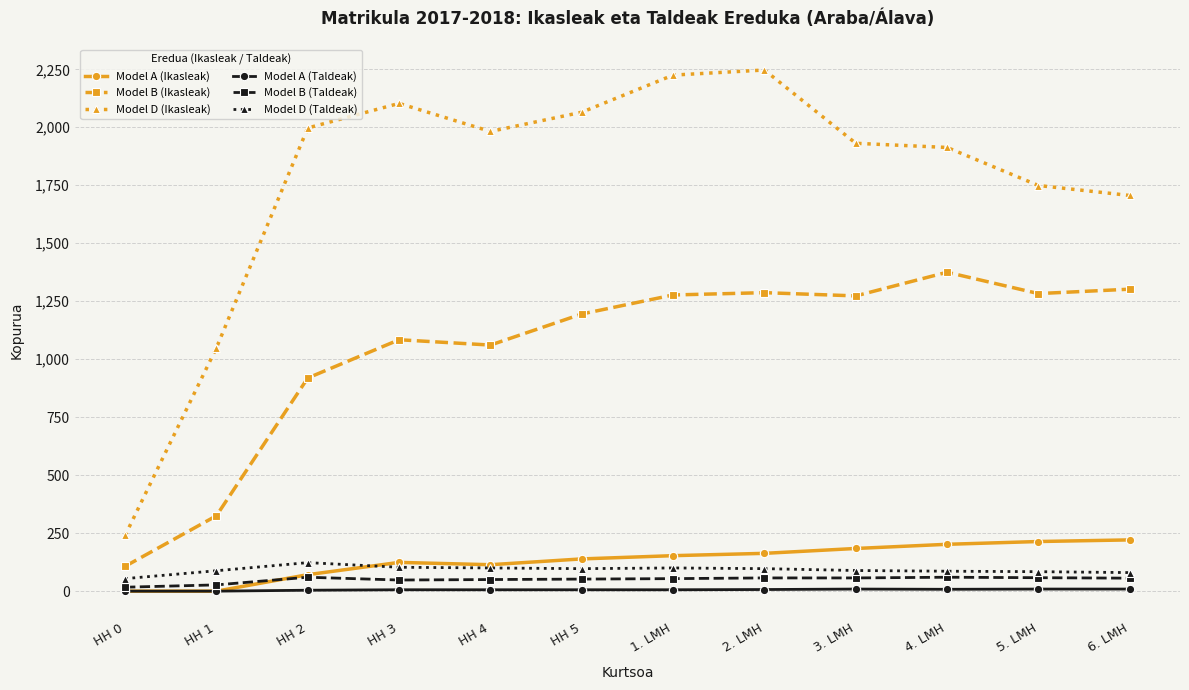

True or false: Model B (Ikasleak) and Model B (Taldeak) intersect in this chart.

False